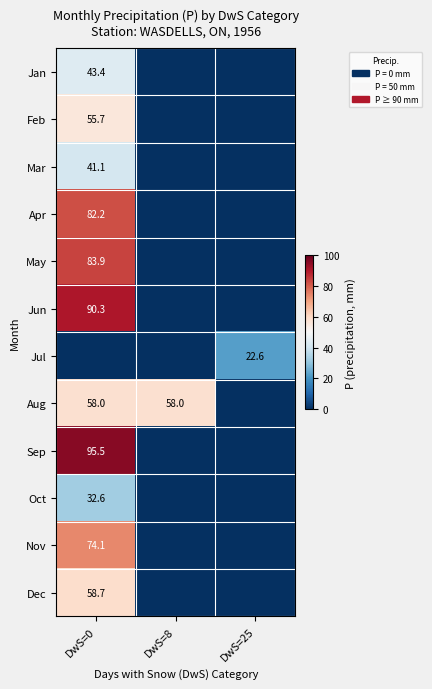

The value of Nov at DwS=0 is 74.1. True or false?

True